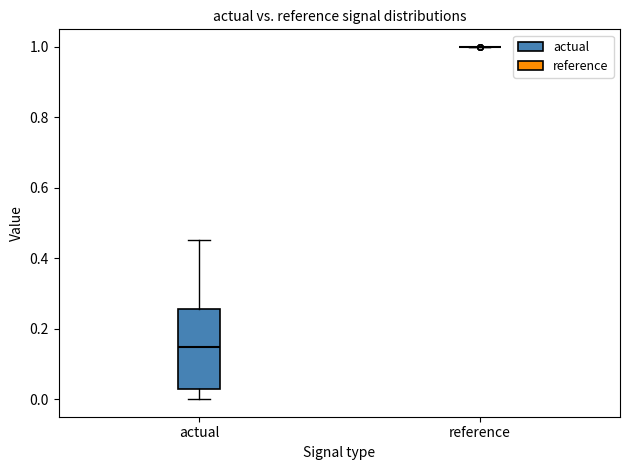

Which box is the tallest, from its lower edge to its upper edge?

actual